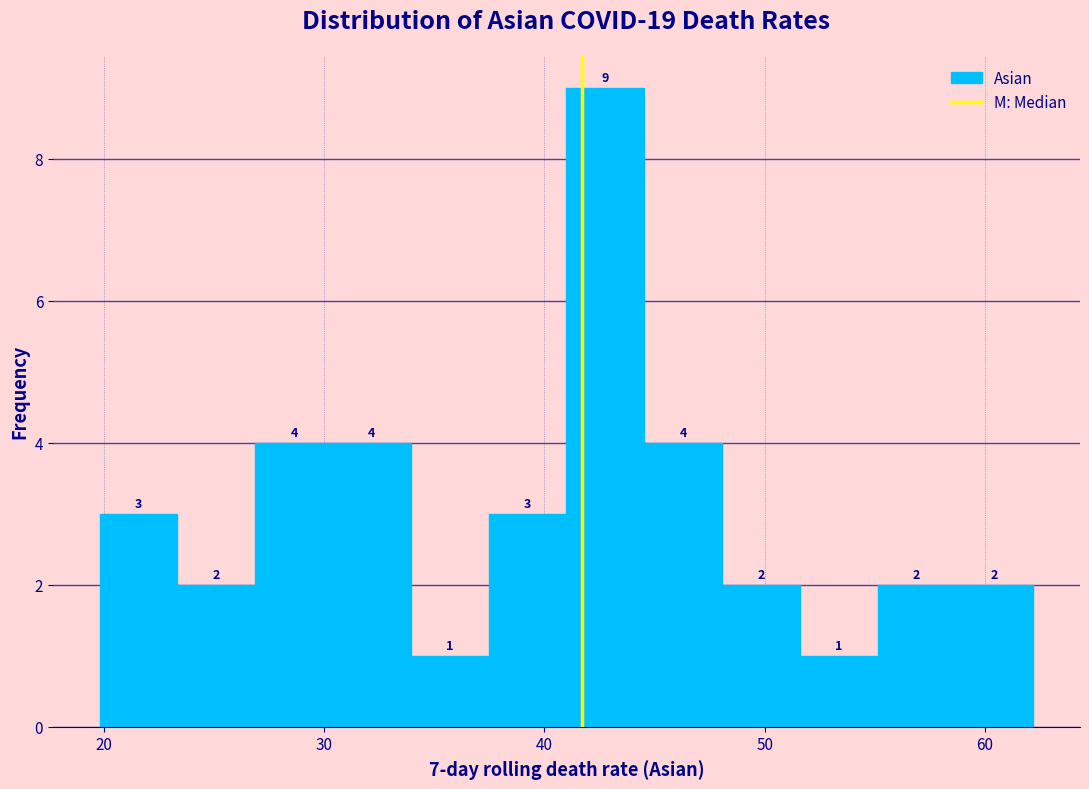

Read against the x-axis, roughly where is the centre of the tallest bar?

43